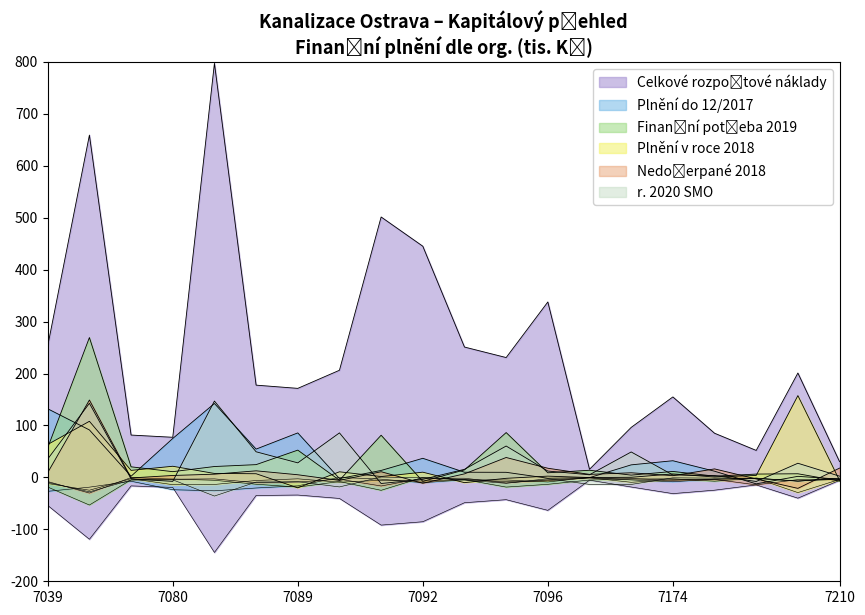

In Plnění v roce 2018, how many points are higher than both neighbors (excluding endpoints)?

7